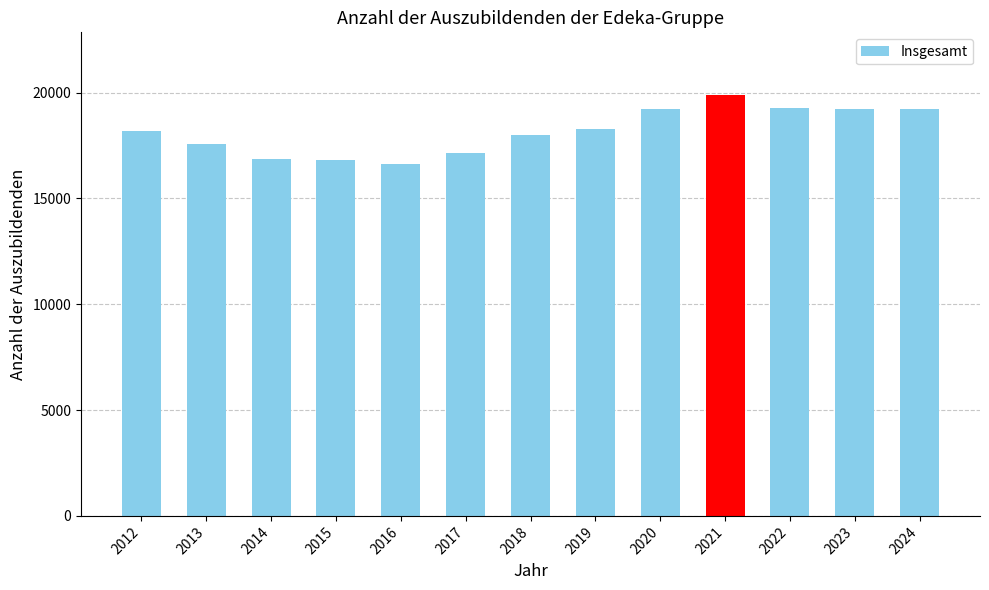

What is the average value?

18183